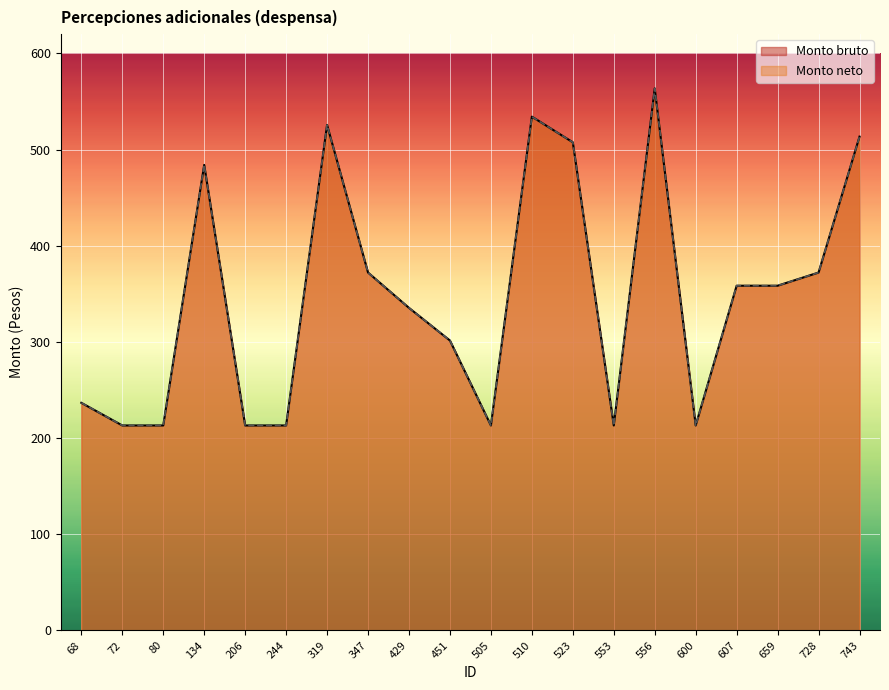

How many values in the Monto bruto series are below 358?

10